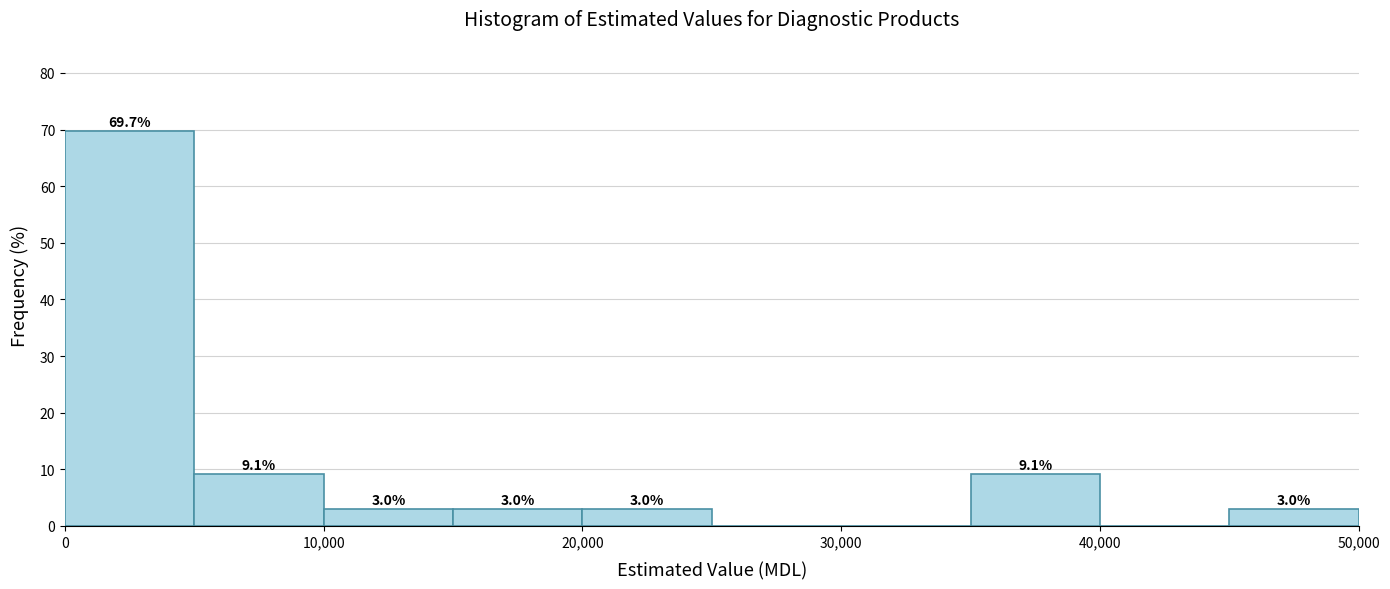

Which range on the x-axis has the tallest bar?

0 to 5000